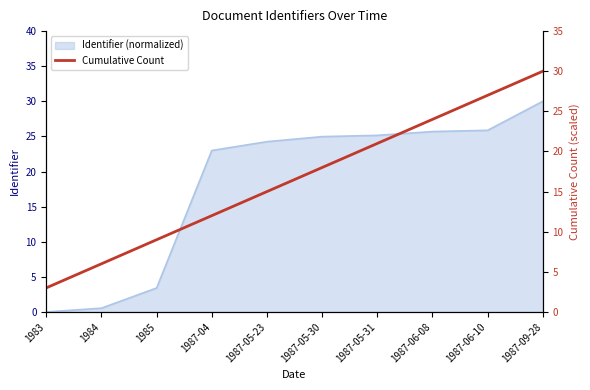

What is the highest value of the Identifier (normalized) series?

30.0